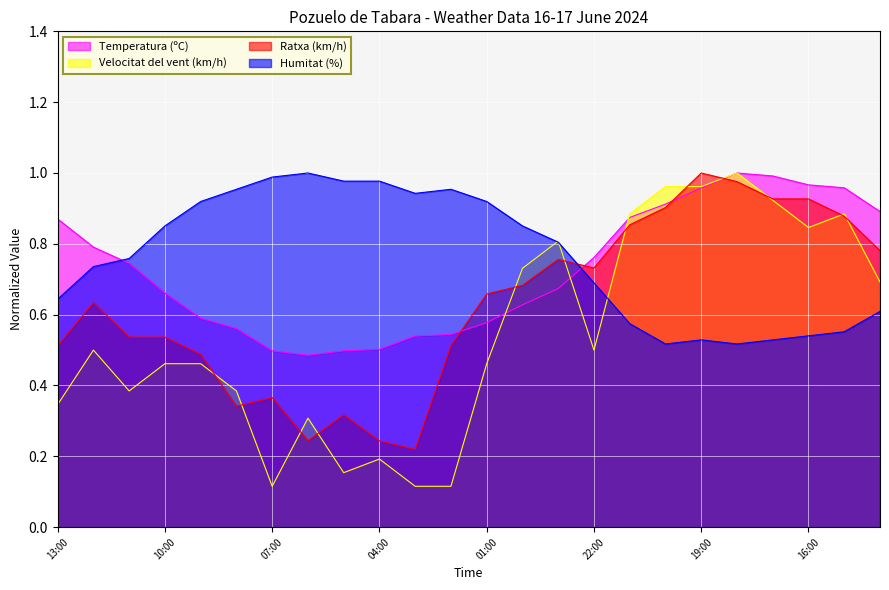

At how many categories does at least one series exceed 0?

24